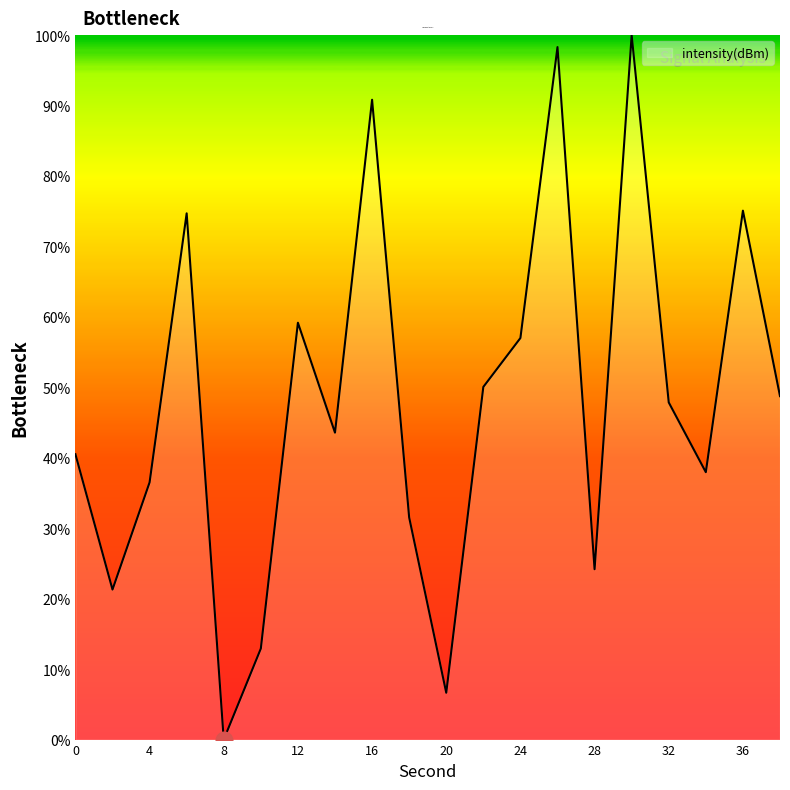

What is the difference between the maximum and minimum values?

100.0